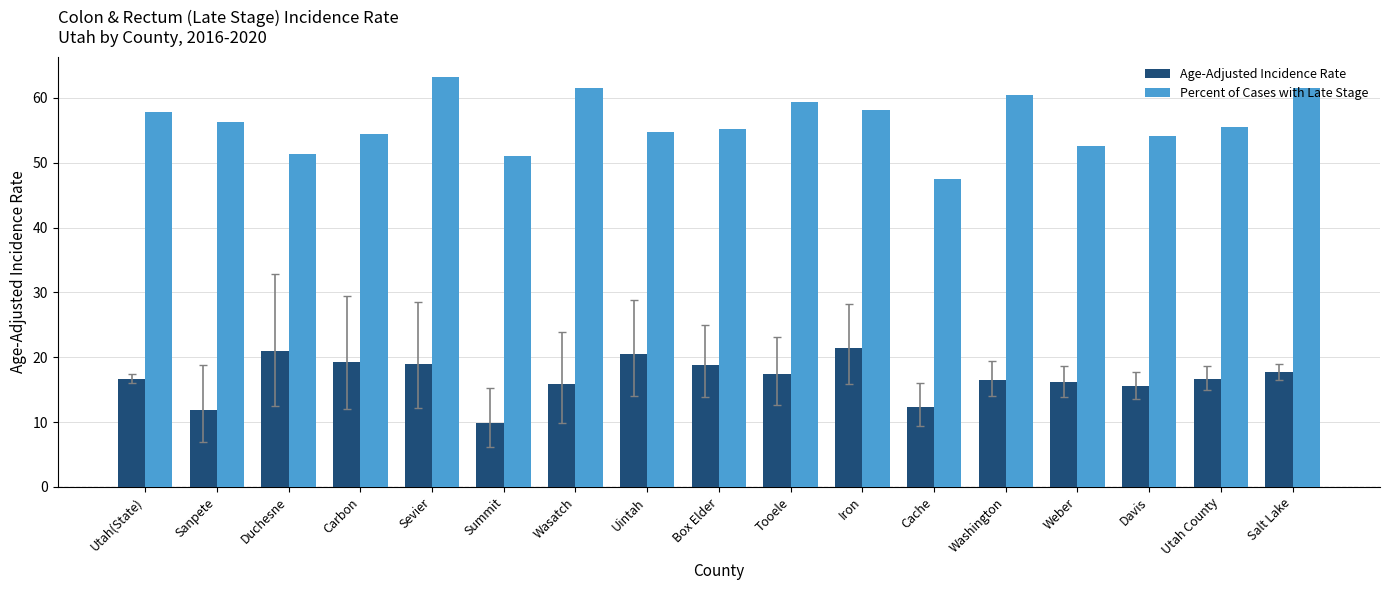

How many bars are there in total?

34